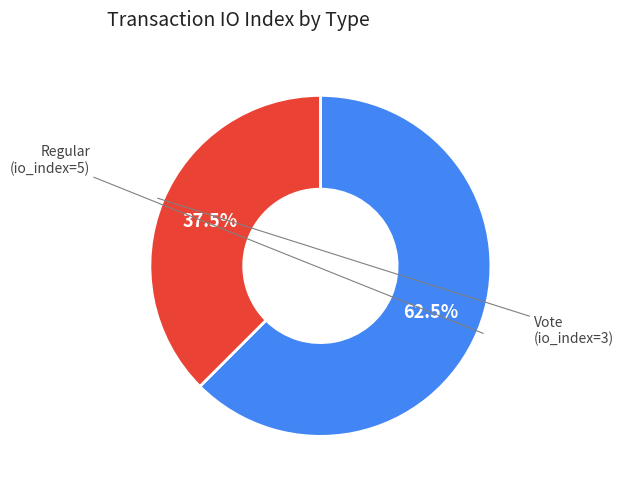

Is there a majority slice in this chart?

Yes